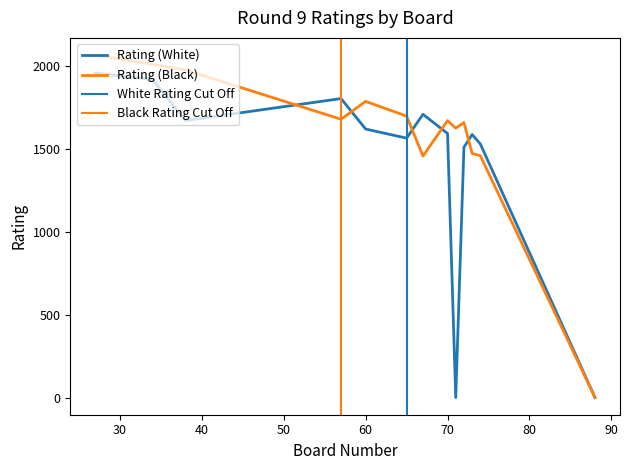

What is the spread (max minus min) of values at 60?

167